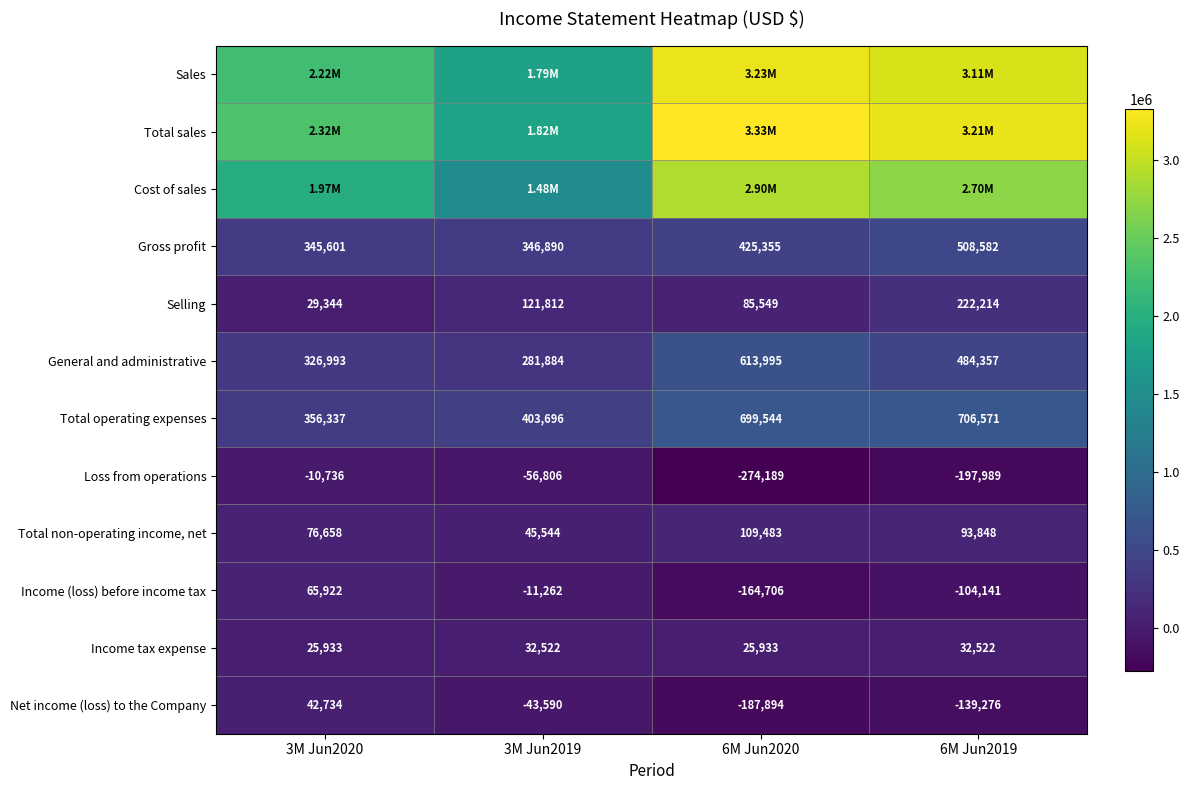

At which category does the chart reach its minimum across all series?

6M Jun2020